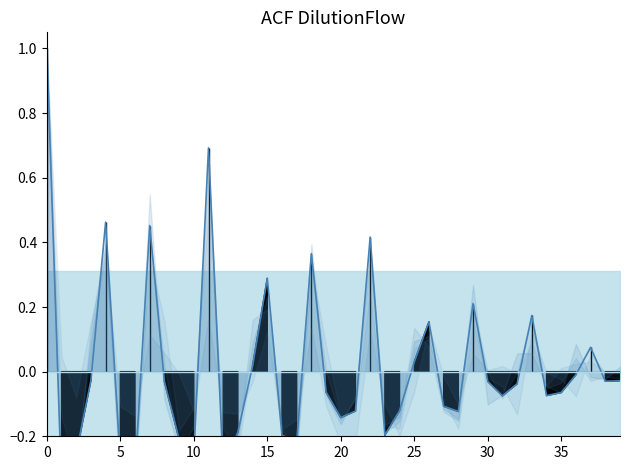

What is the change in value from 25 to 26?

+0.1